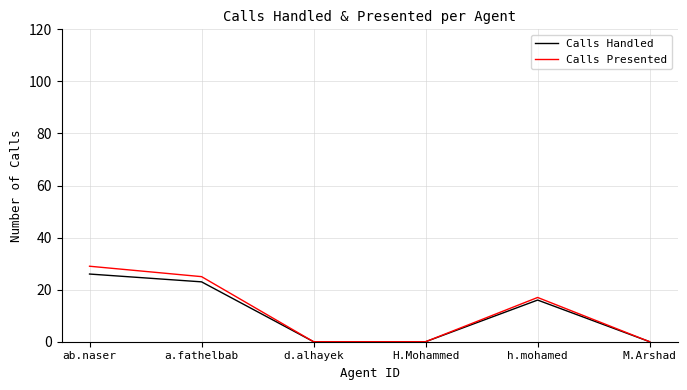

What is the maximum value for Calls Presented?

29